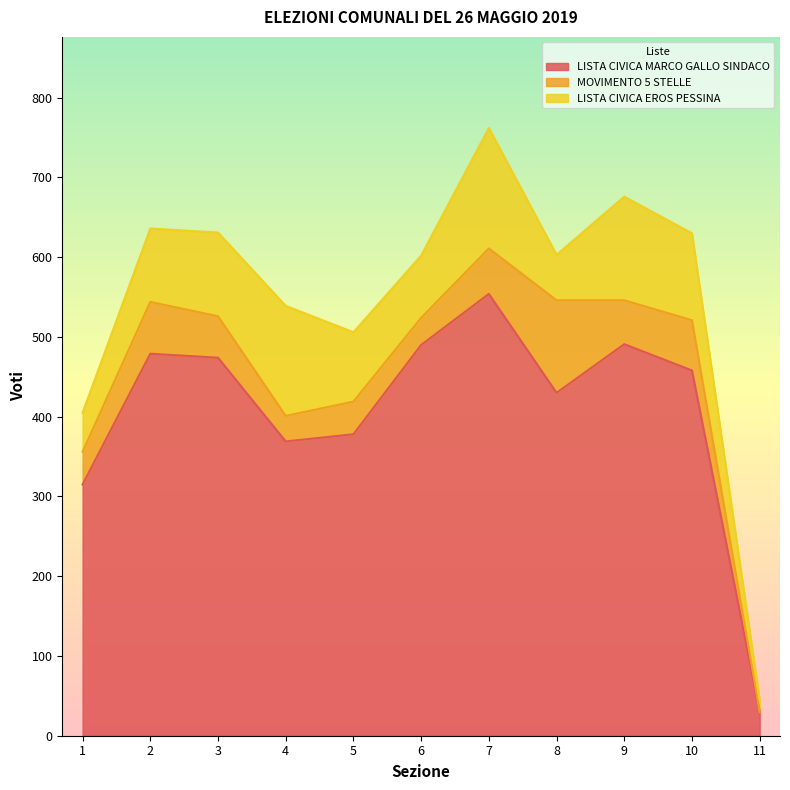

At which label does LISTA CIVICA MARCO GALLO SINDACO reach its peak?

7